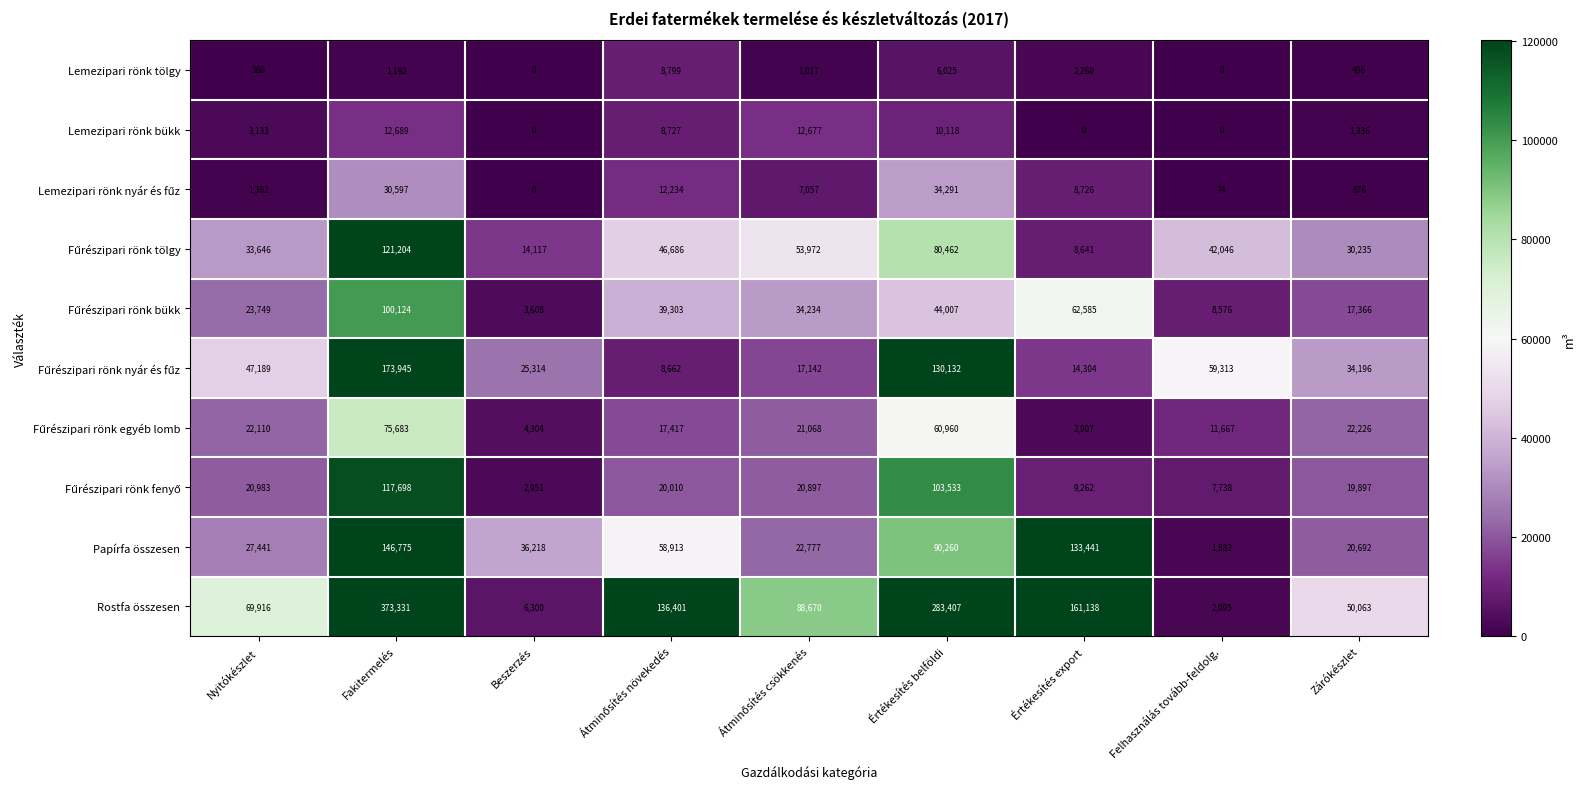

What is the difference between the highest and lowest values at Fakitermelés?

372139